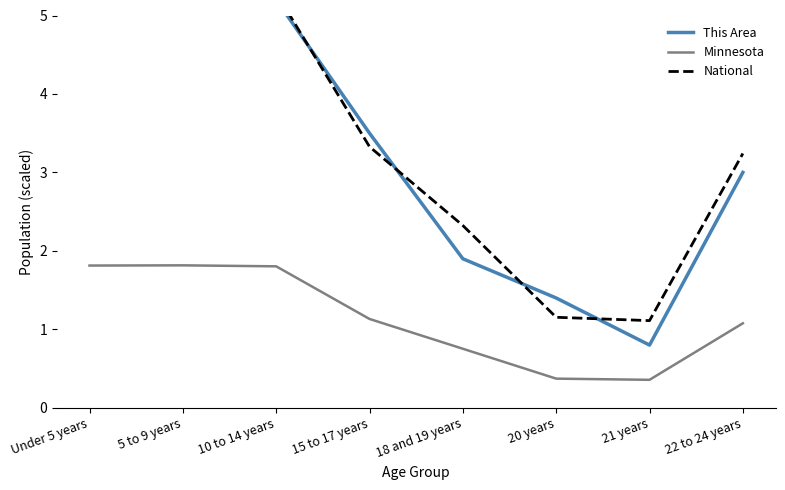

What is the spread (max minus min) of values at 20 years?

1.0